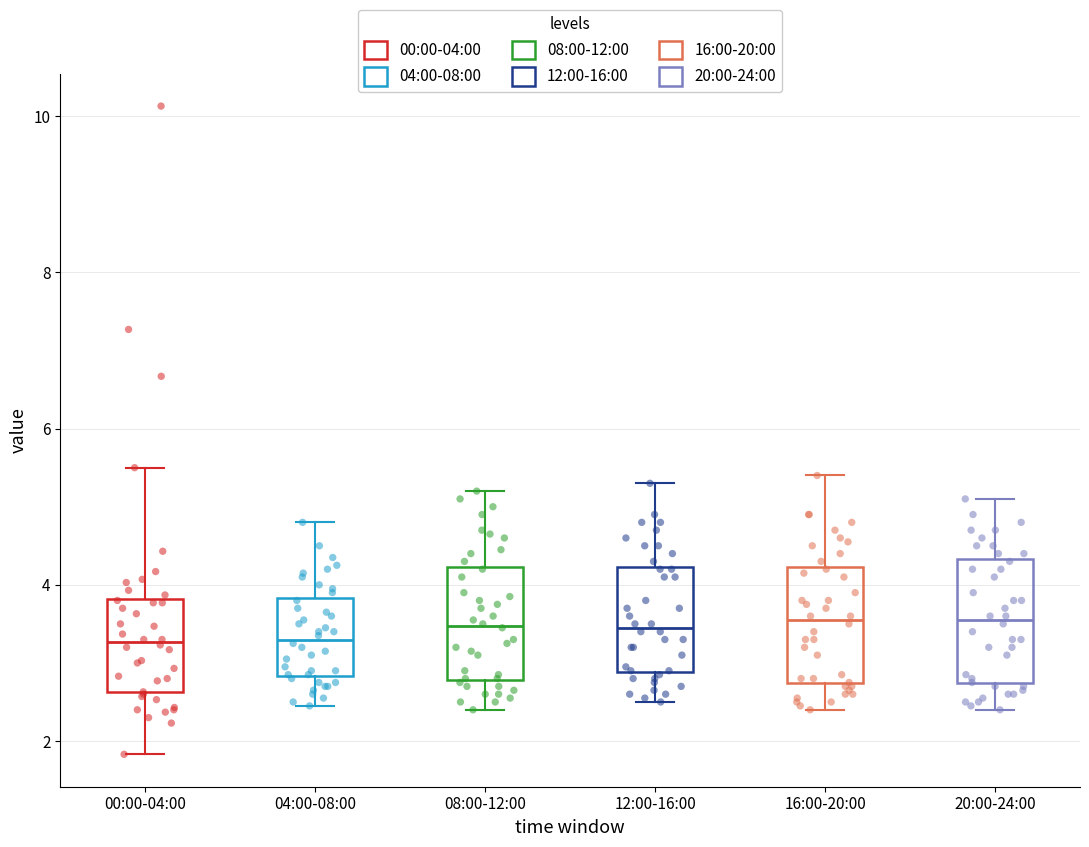

Reading left to right, transcribe this box plot: for each box, give where its median line is, the range the box spans, and where its two whiskers end, as read against the y-axis. The values are not printed on the chart, so give them approximately, as read against the axis.

00:00-04:00: median 3.2, box 2.6 to 3.8, whiskers 1.8 to 5.6
04:00-08:00: median 3.4, box 2.8 to 3.8, whiskers 2.4 to 4.8
08:00-12:00: median 3.4, box 2.8 to 4.2, whiskers 2.4 to 5.2
12:00-16:00: median 3.4, box 2.8 to 4.2, whiskers 2.6 to 5.4
16:00-20:00: median 3.6, box 2.8 to 4.2, whiskers 2.4 to 5.4
20:00-24:00: median 3.6, box 2.8 to 4.4, whiskers 2.4 to 5.2